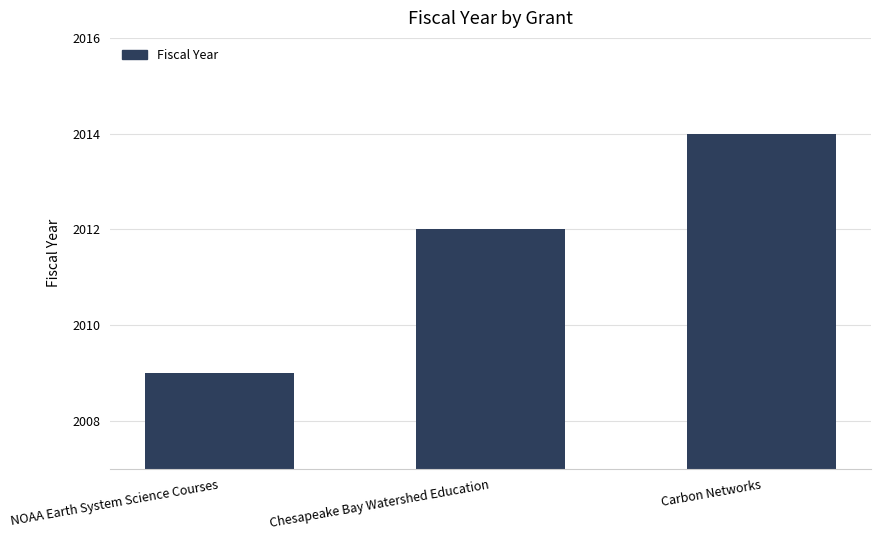

Count the values in the range 2009 to 2014.

3